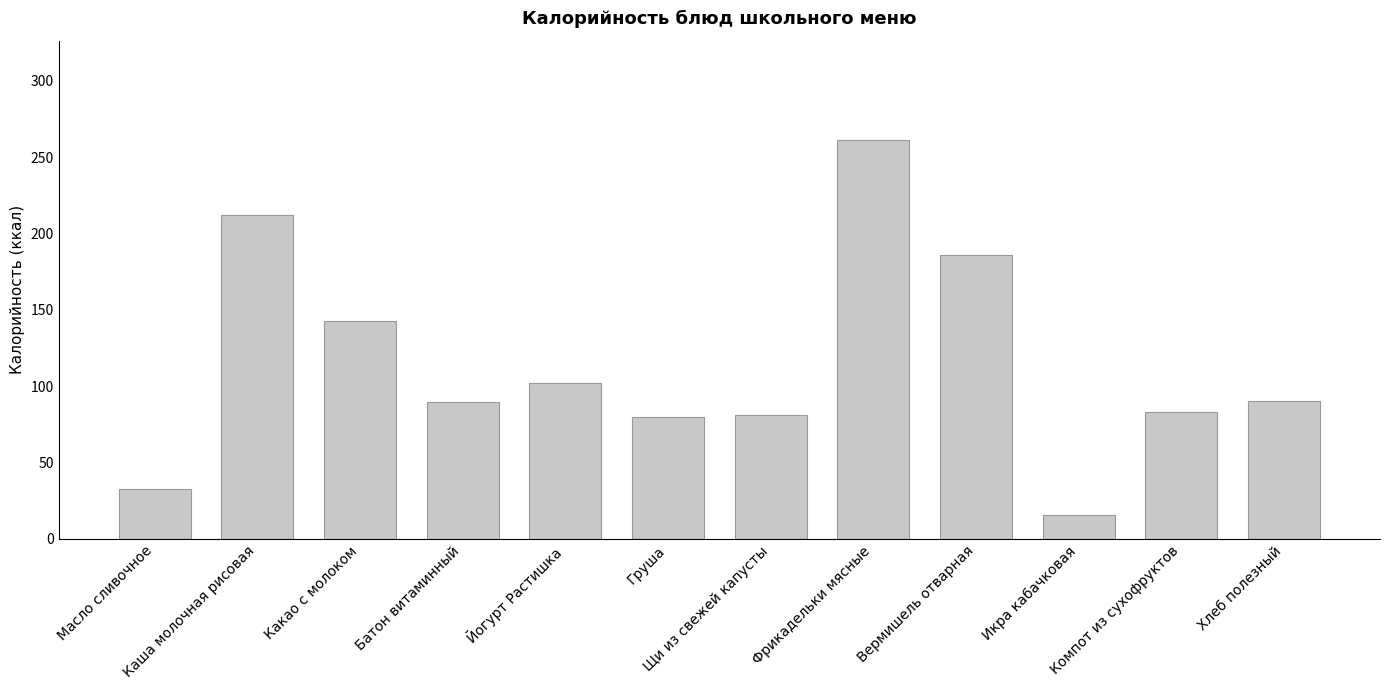

Where does the data first go above 90?

Каша молочная рисовая